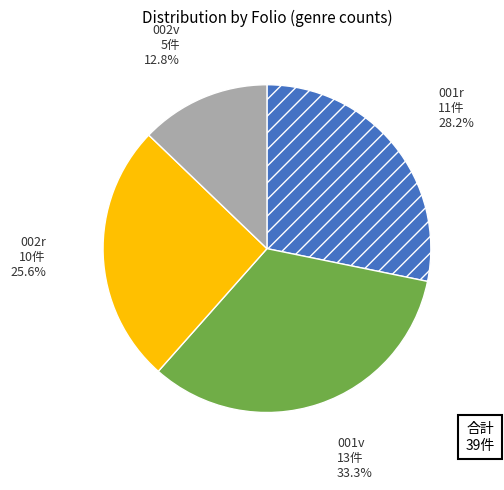

Is there any slice that represents more than half of the pie?

No